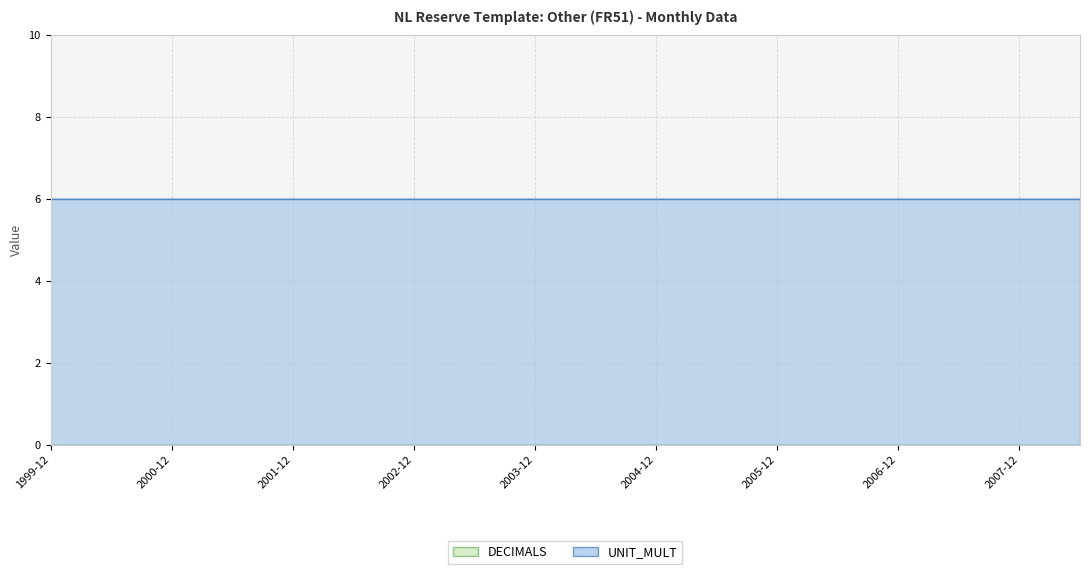

What is the maximum value for UNIT_MULT?

6